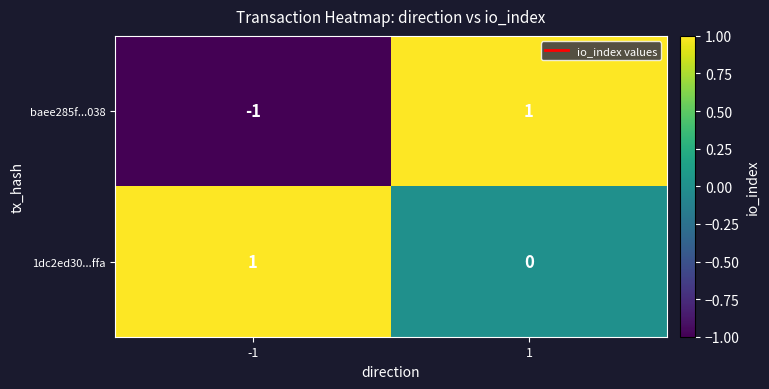

Reading left to right, extract all data points from this chart.

baee285f...038: -1=-1	1=1
1dc2ed30...ffa: -1=1	1=0